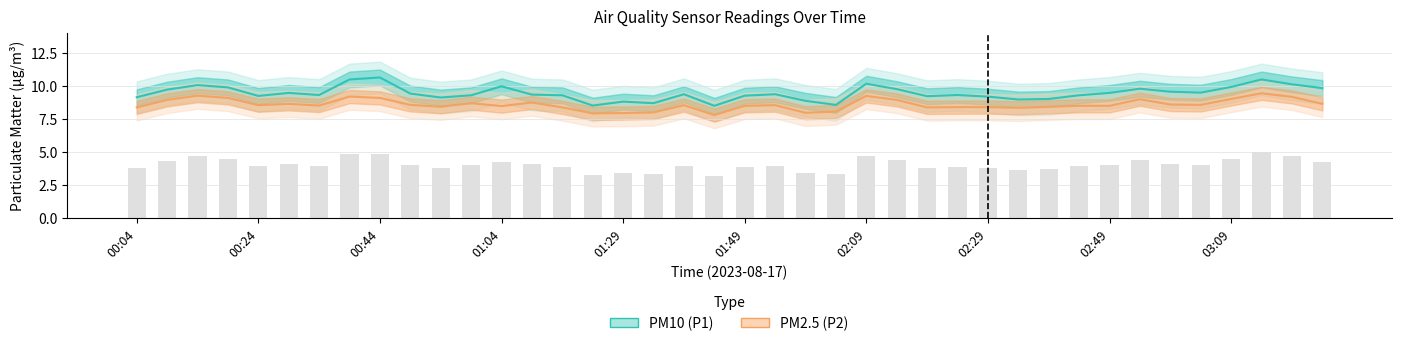

What is the difference between the PM2.5 (P2) values at 01:49 and 32?

0.2